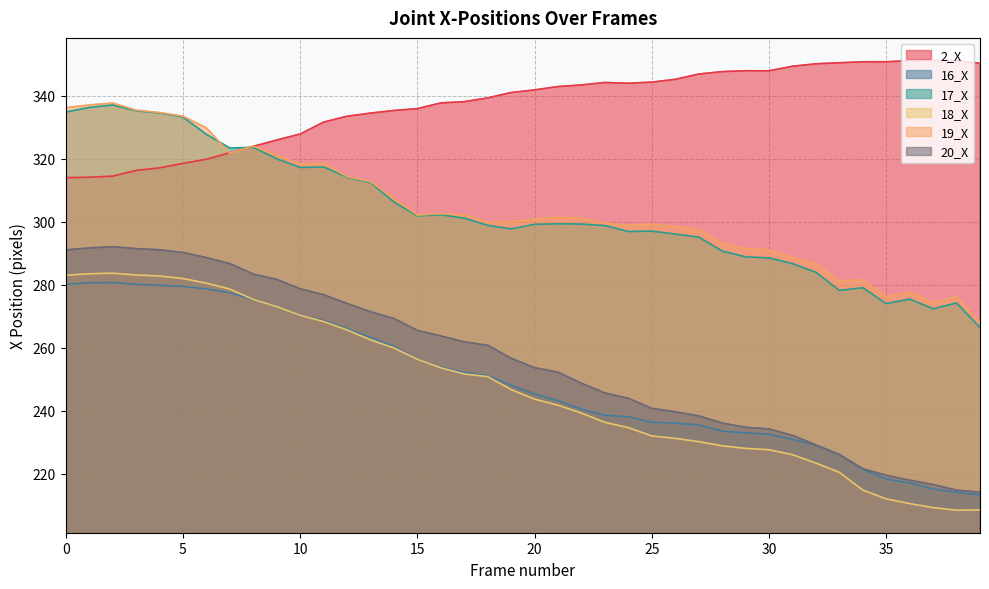

At which category does the chart reach its peak across all series?

37